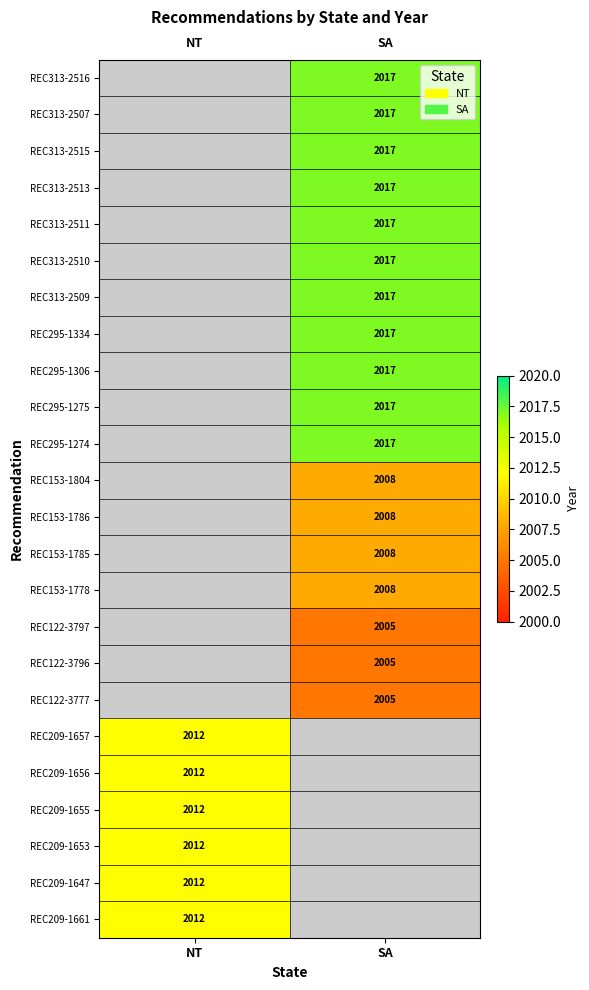

The value of REC122-3797 at SA is 2005. True or false?

True